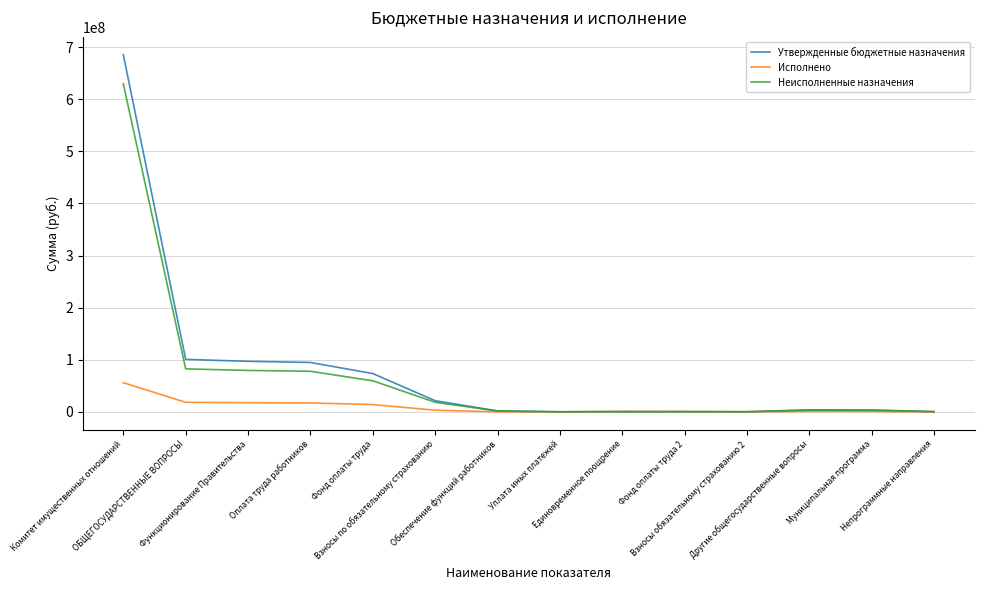

List the series in order of their peak value, highest first.

Утвержденные бюджетные назначения, Неисполненные назначения, Исполнено